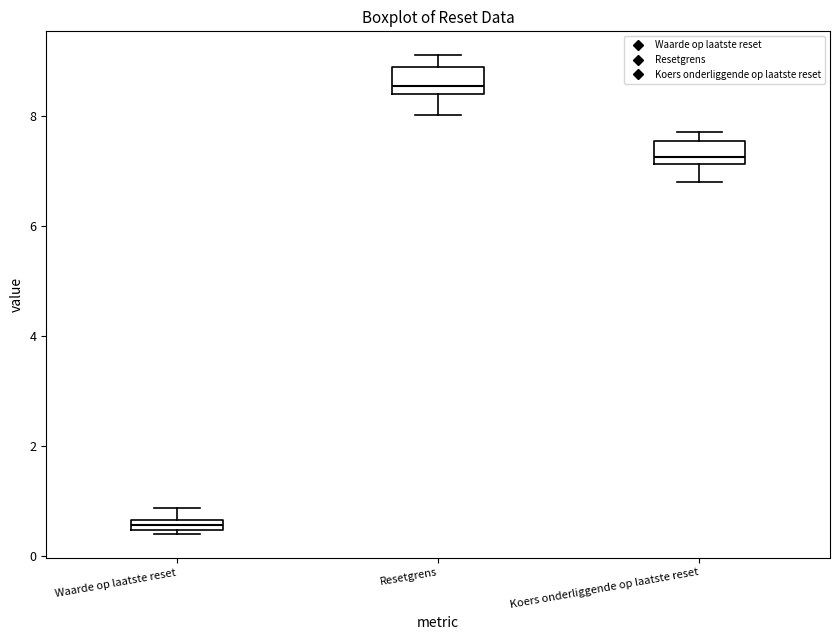

Which box has the lowest median line?

Waarde op laatste reset